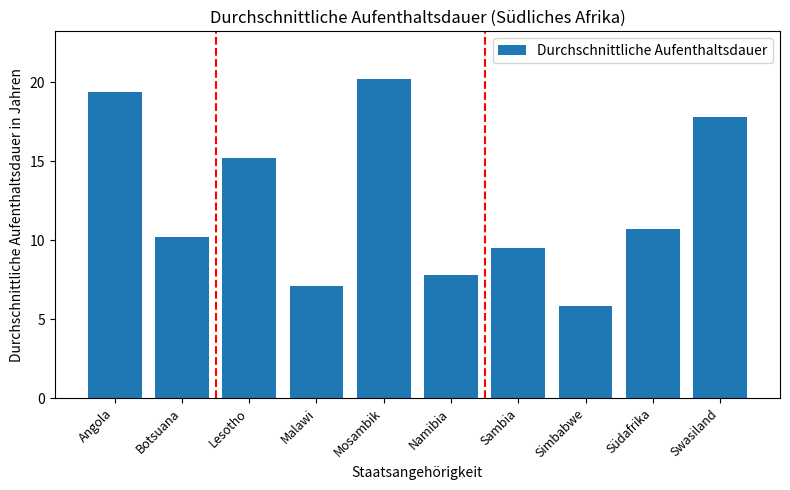

What is the difference between the second highest and minimum values?

13.6